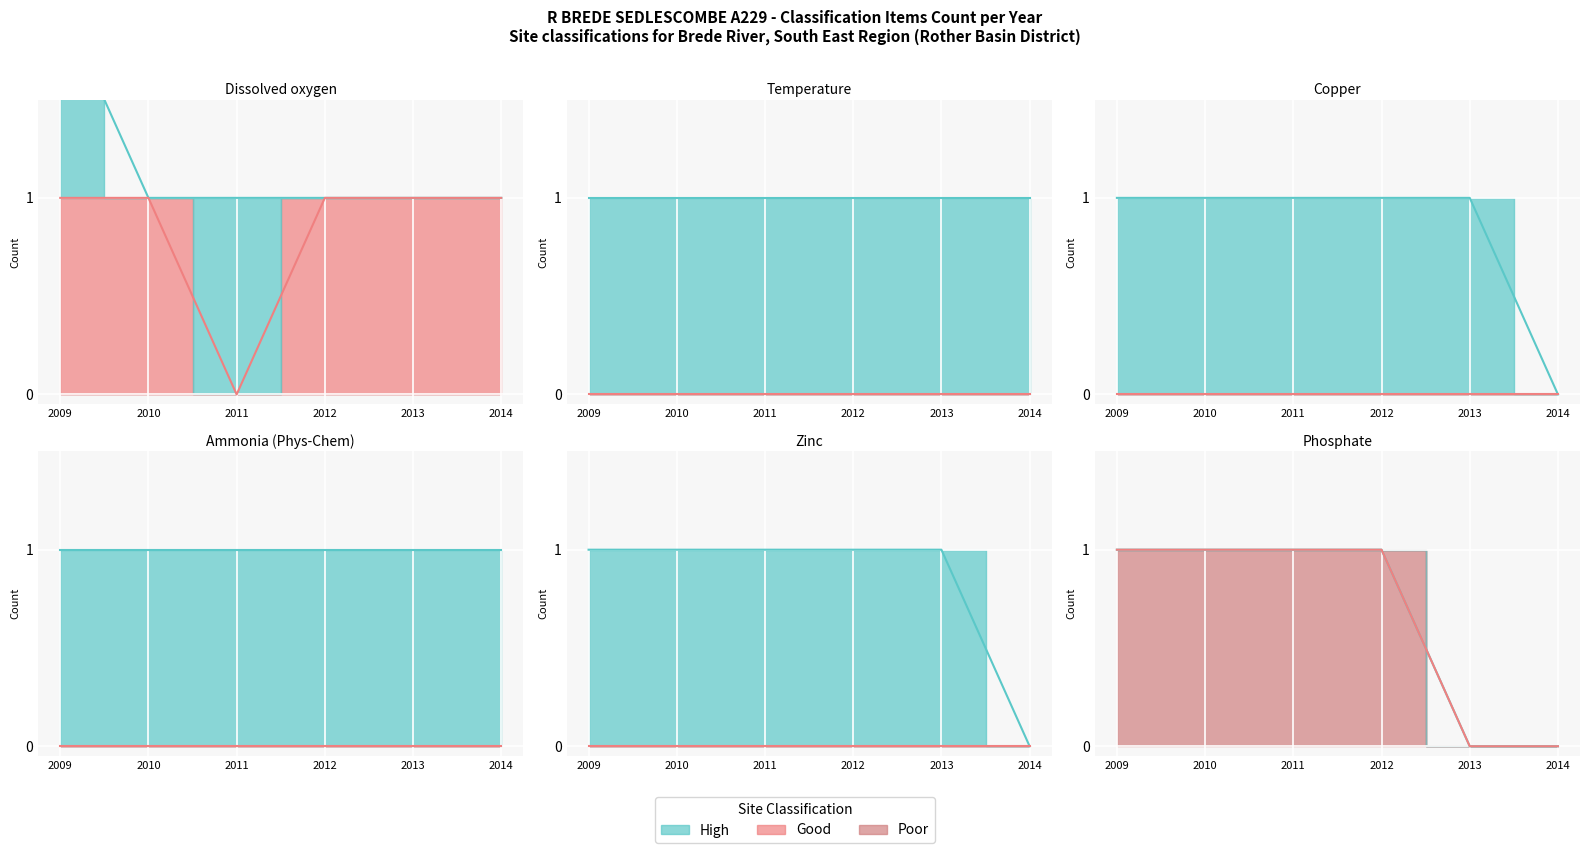

At which label does Good (line) reach its minimum?

2013